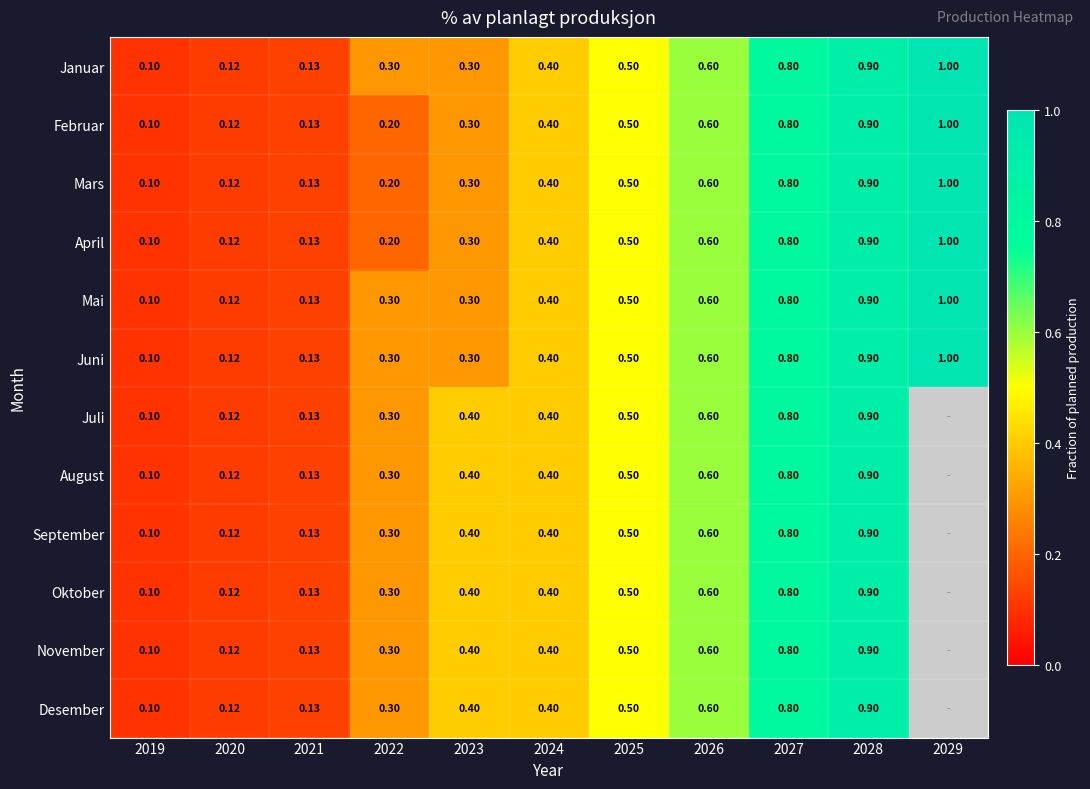

List the labels in order of Juni value, smallest first.

2019, 2020, 2021, 2022, 2023, 2024, 2025, 2026, 2027, 2028, 2029